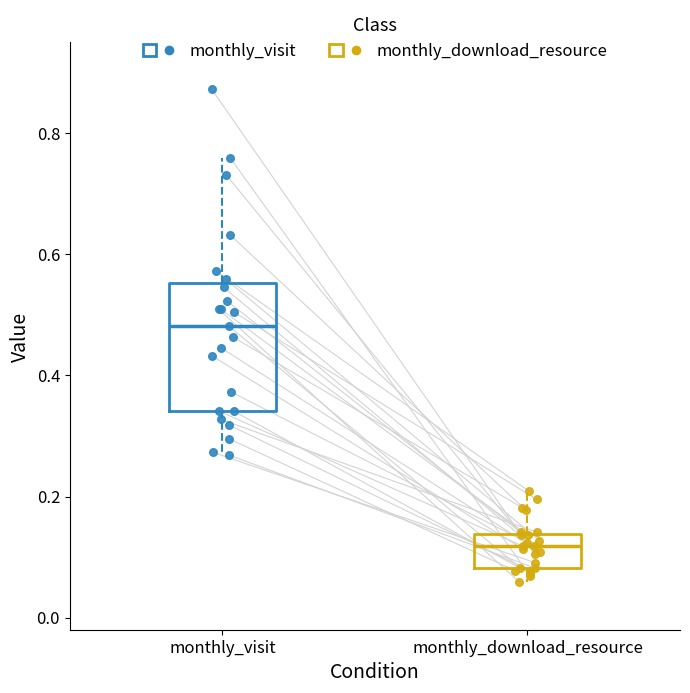

Which box's median line is the lowest?

monthly_download_resource